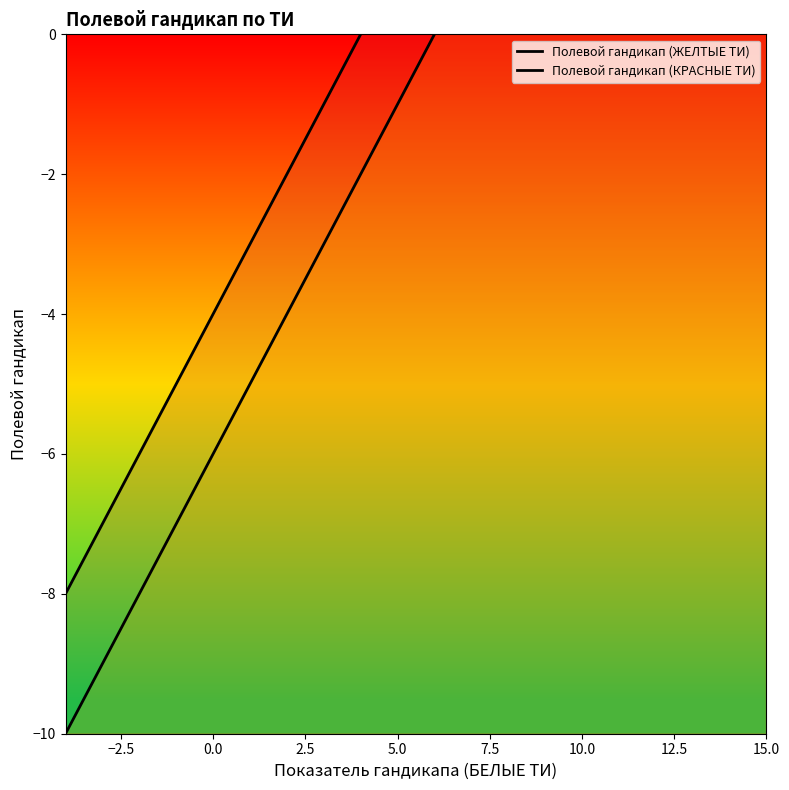

How many categories are shown in the chart?

20